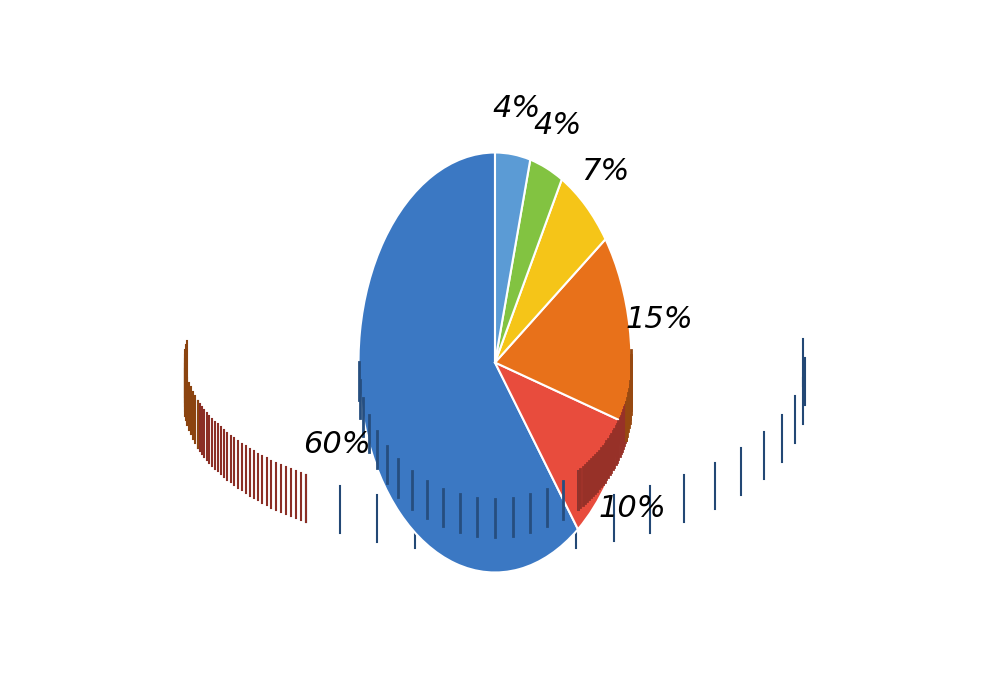

To the nearest percent, what is the average slice percentage?

17%